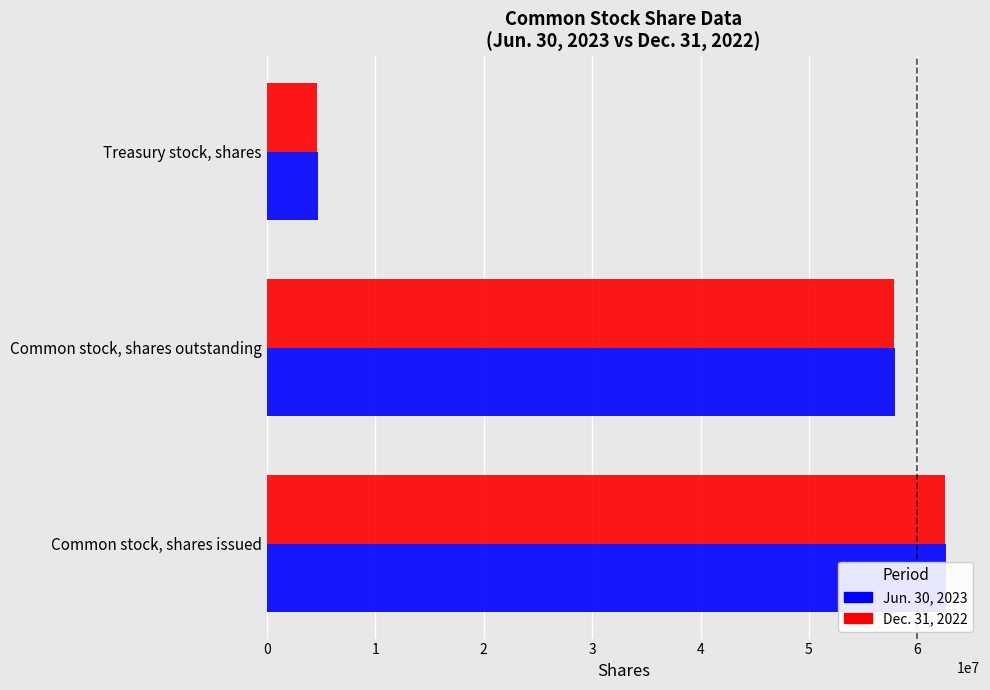

How many values in the Dec. 31, 2022 series are below 57867000?

1